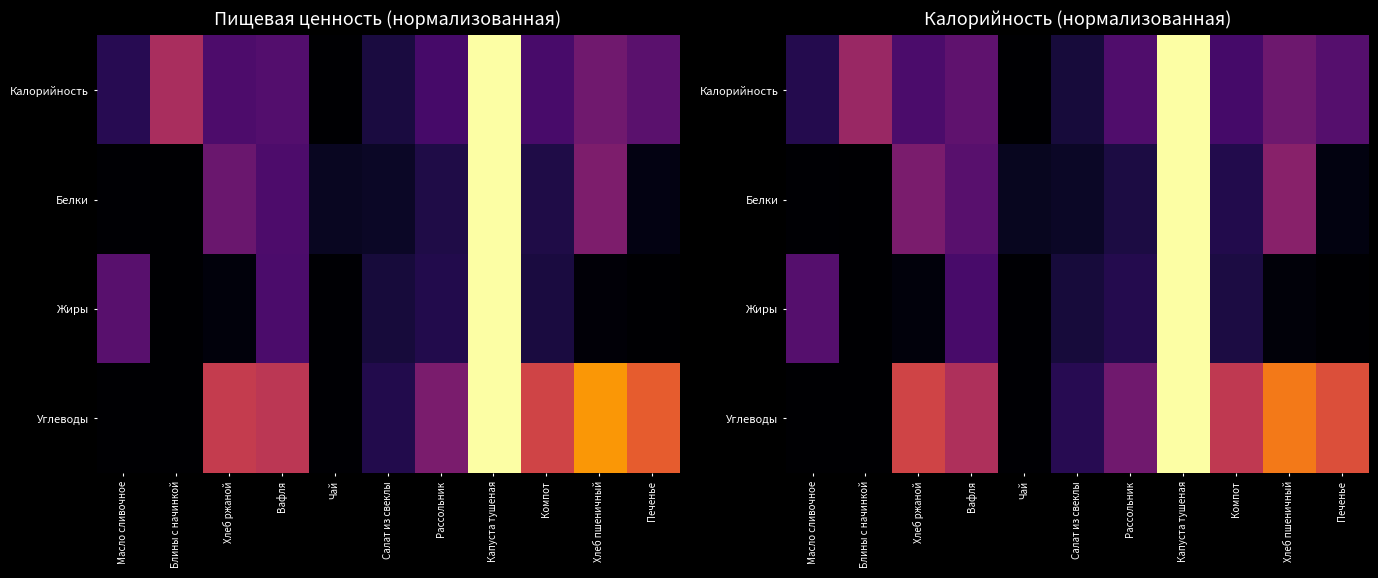

What is the difference between the highest and lowest values at Салат из свеклы?

0.1